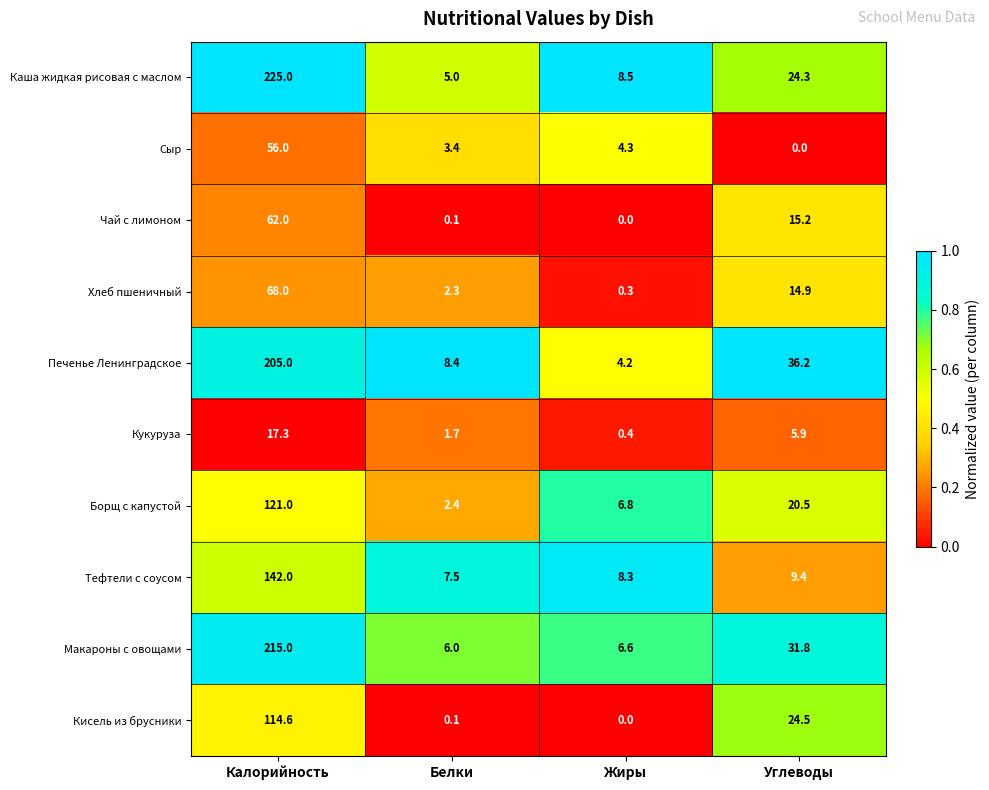

Count the number of data series in this chart.

10